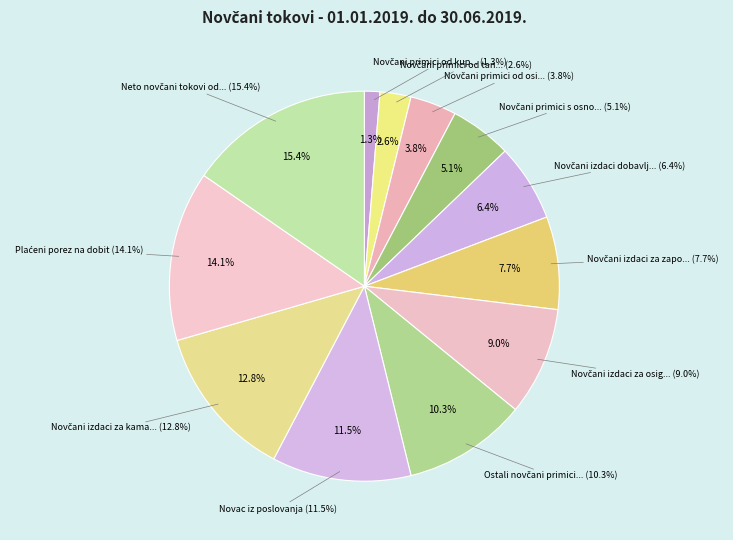

What percentage is the Novac iz poslovanja slice, to the nearest percent?

12%